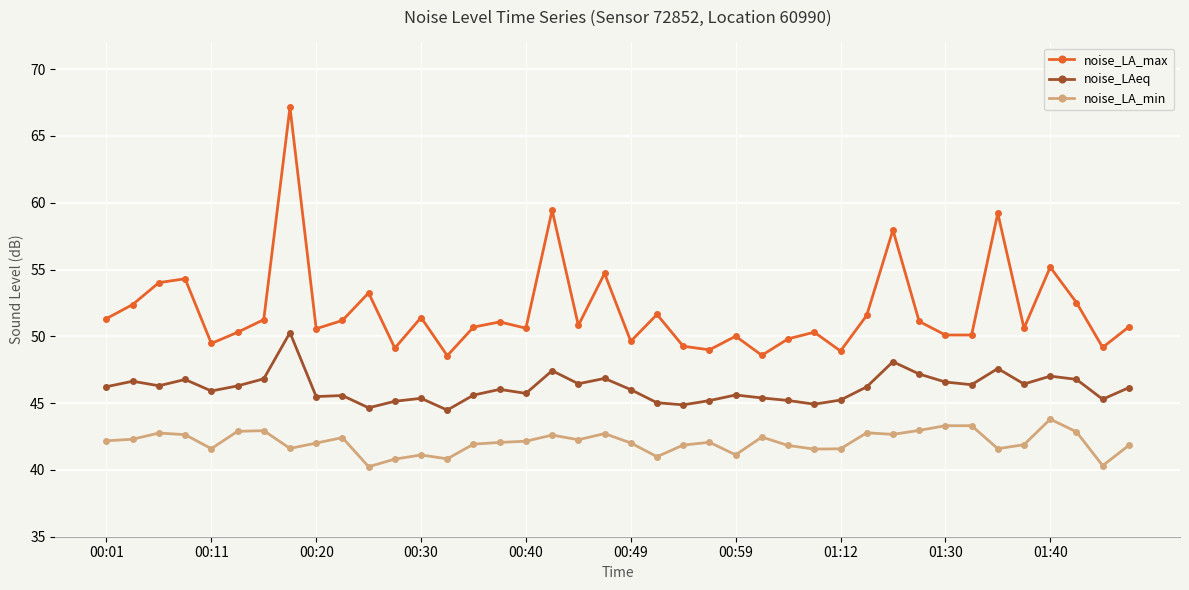

What is the sum of all noise_LA_max values?

2077.0